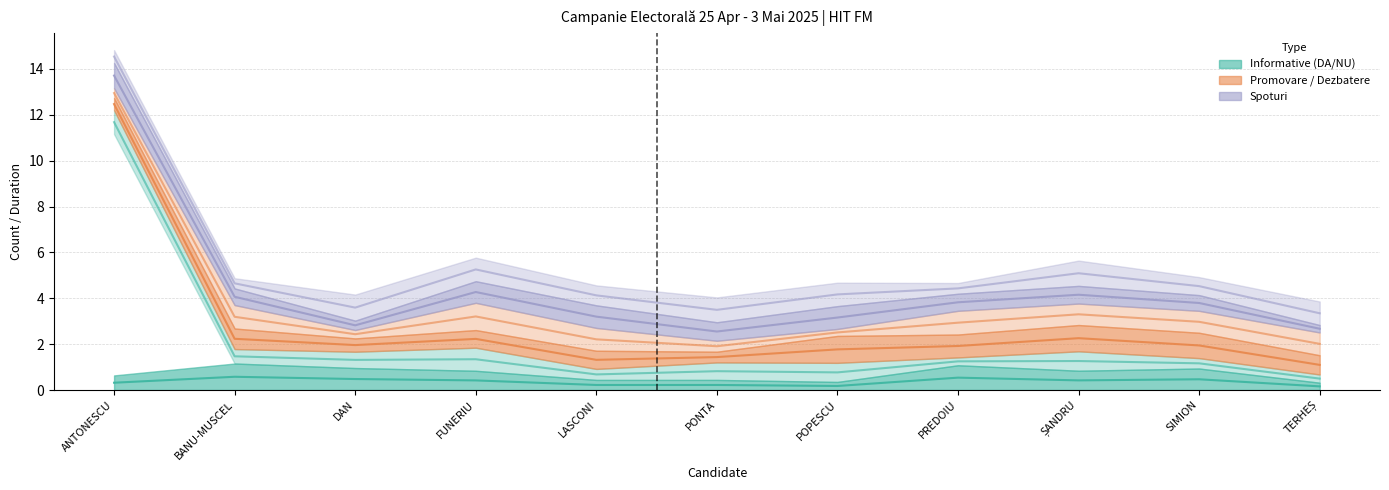

True or false: Informative NU Total has a value of -5 at DAN NICUȘOR-DANIEL.

False